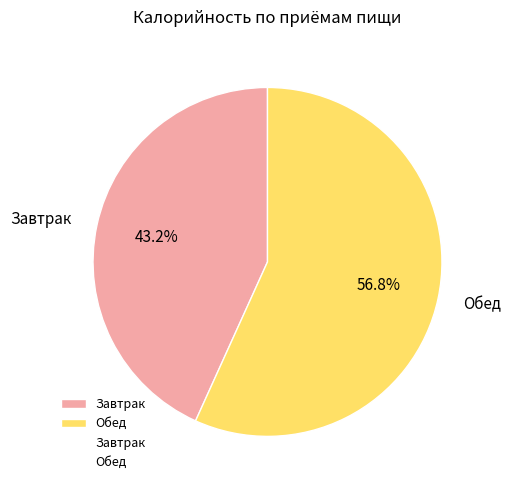

What percentage is the Завтрак slice, to the nearest percent?

43%